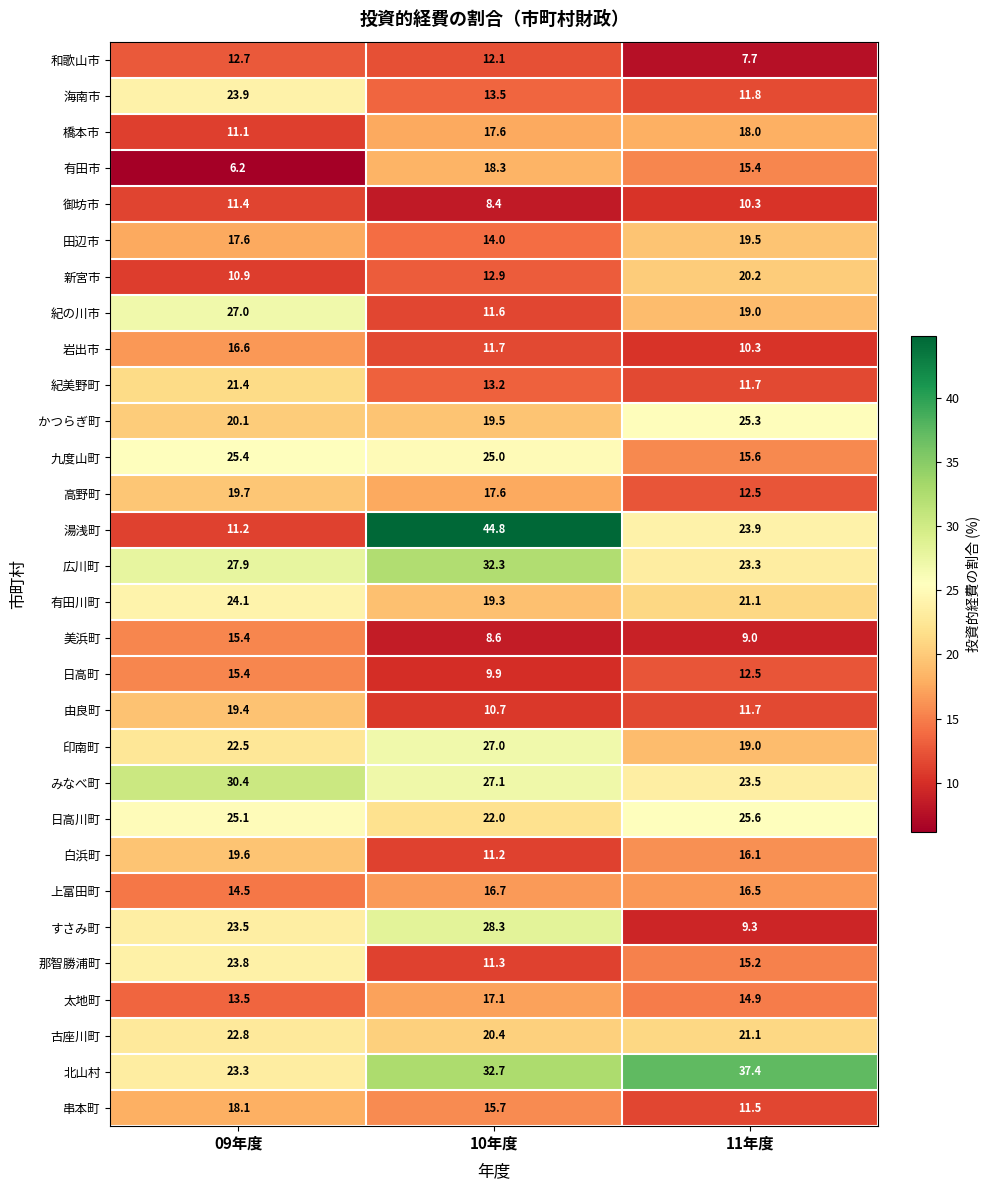

What is the difference between the maximum and second lowest values in the 湯浅町 series?

20.9